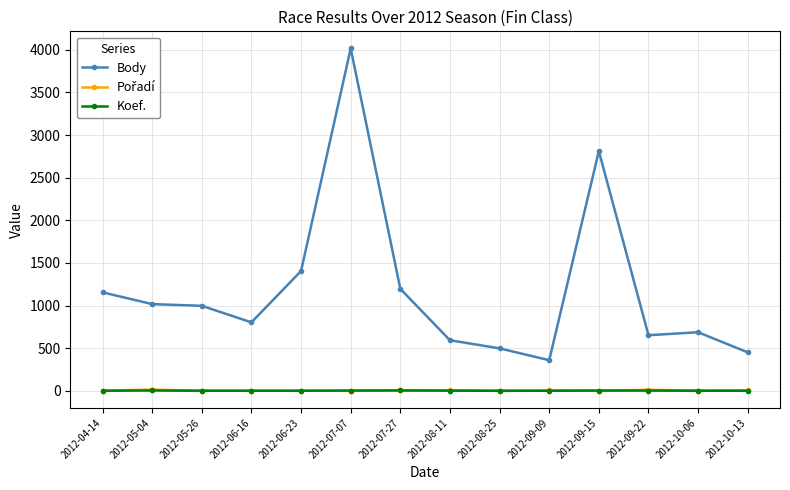

Is it true that Body equals 1406 at 2012-06-23?

True